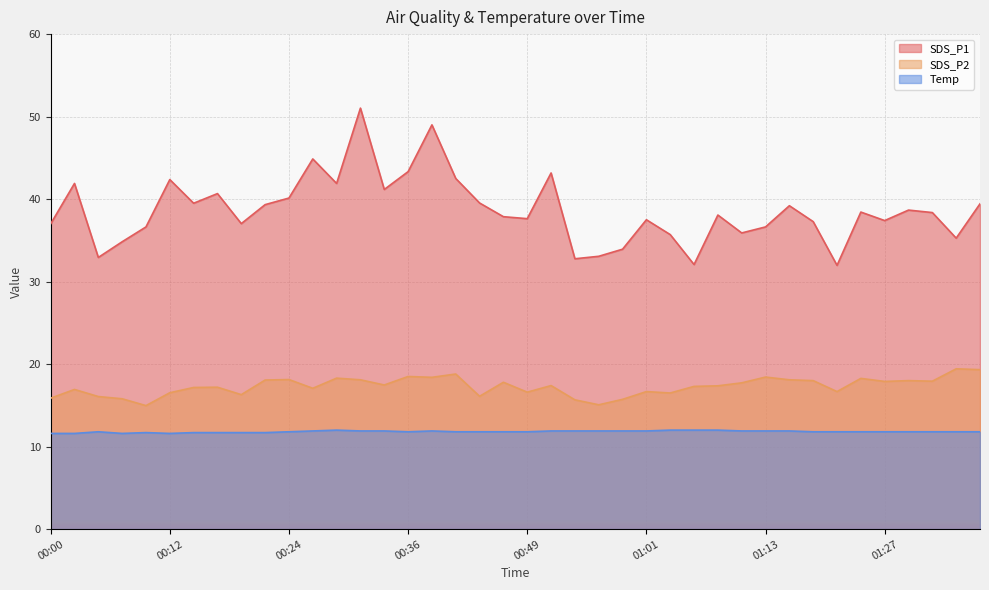

At 00:44, list the series in order from smallest to largest.

Temp, SDS_P2, SDS_P1